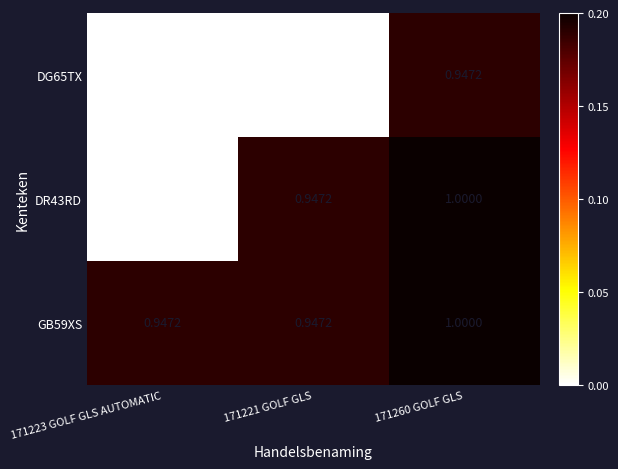

At how many categories does at least one series exceed 0?

3